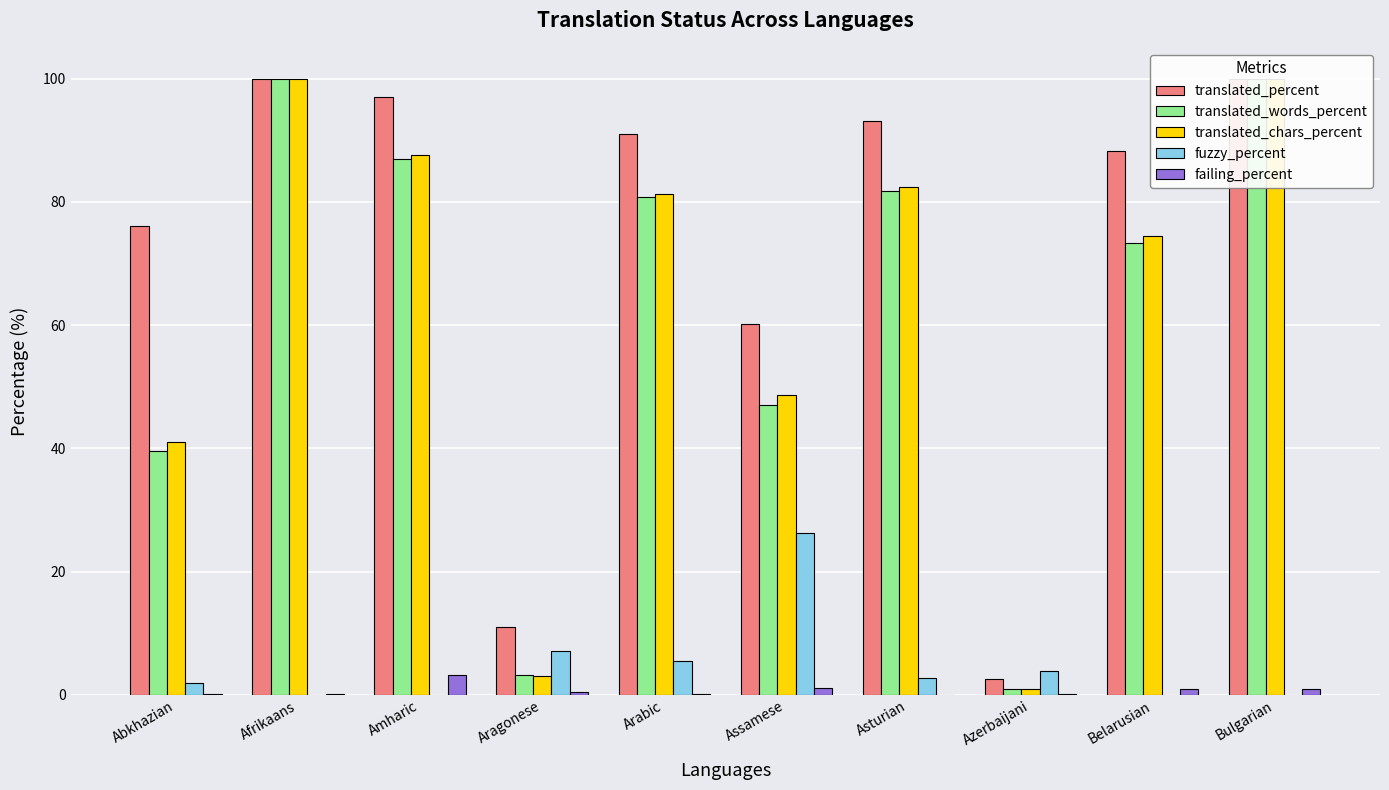

What position from the left is Assamese?

6